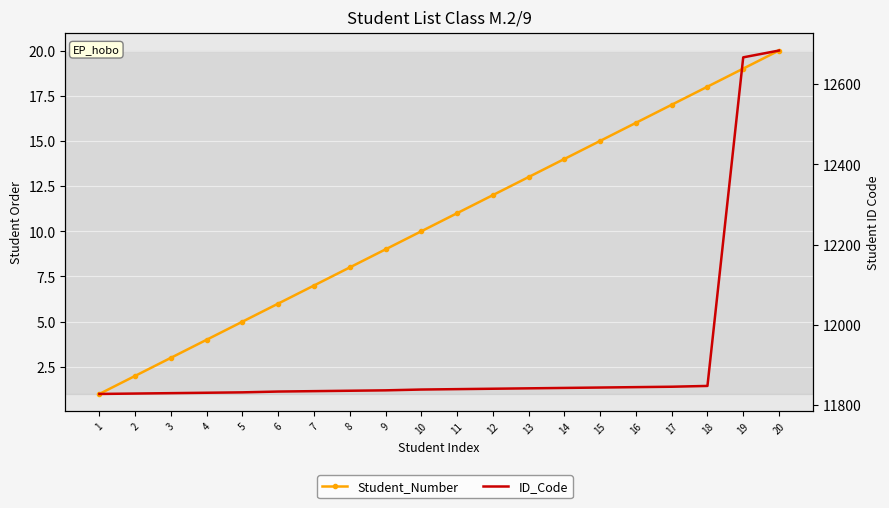

How many lines are shown in the chart?

2